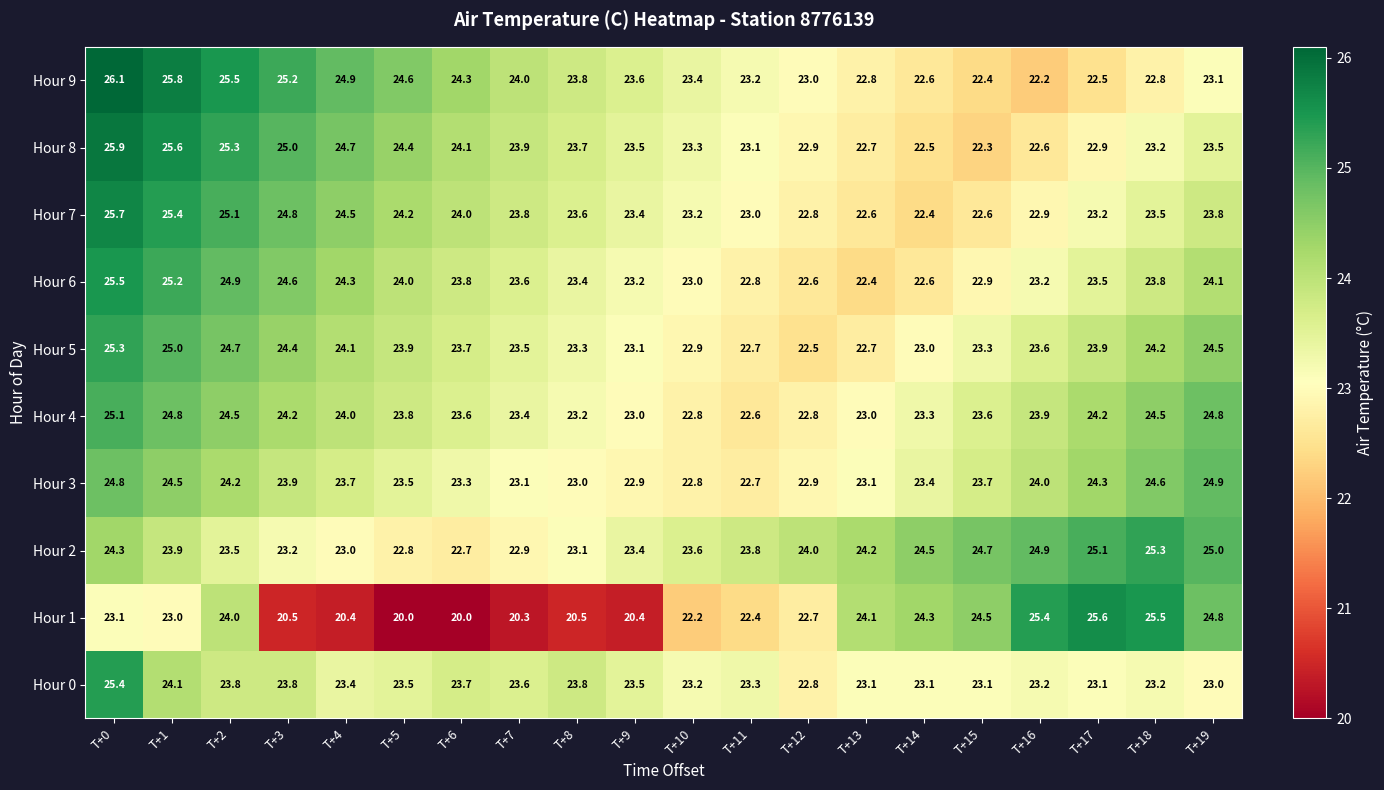

What is the difference between the second highest and second lowest values in the Hour 5 series?

2.3